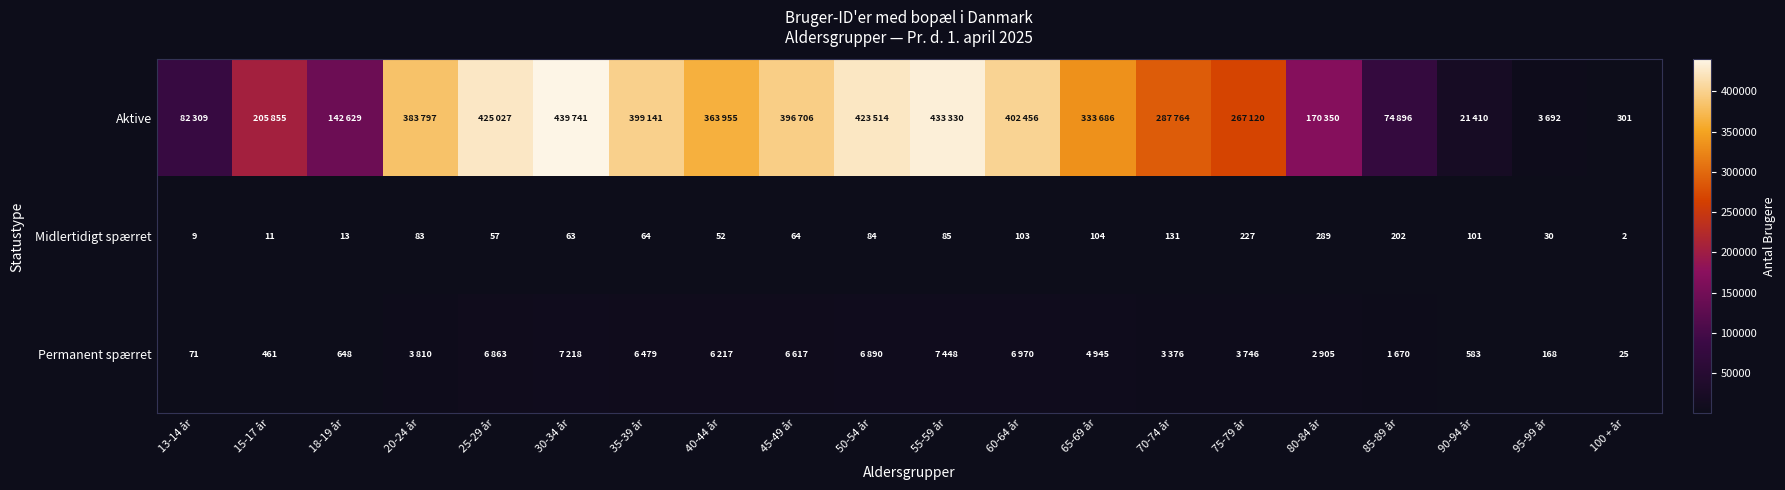

True or false: Midlertidigt spærret has a value of 13 at 18-19 år.

True